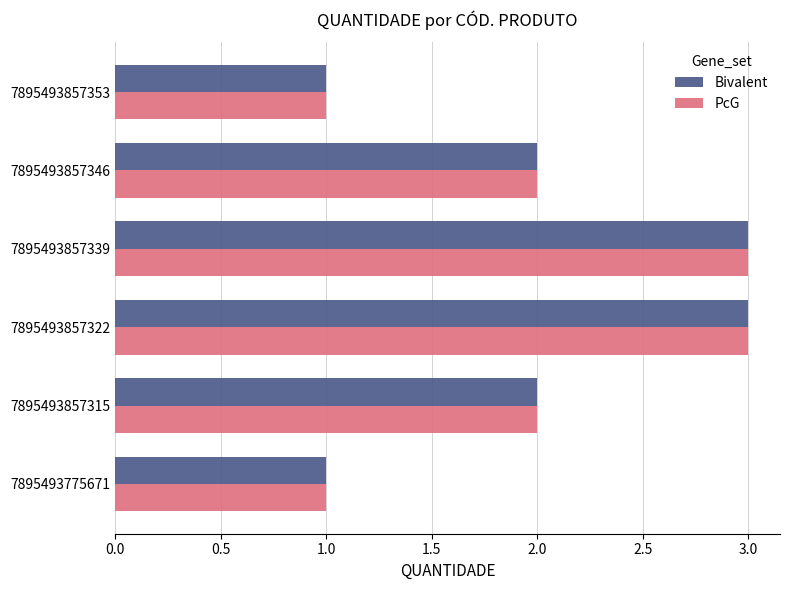

What is the sum of the PcG values at 7895493857353 and 7895493857315?

3